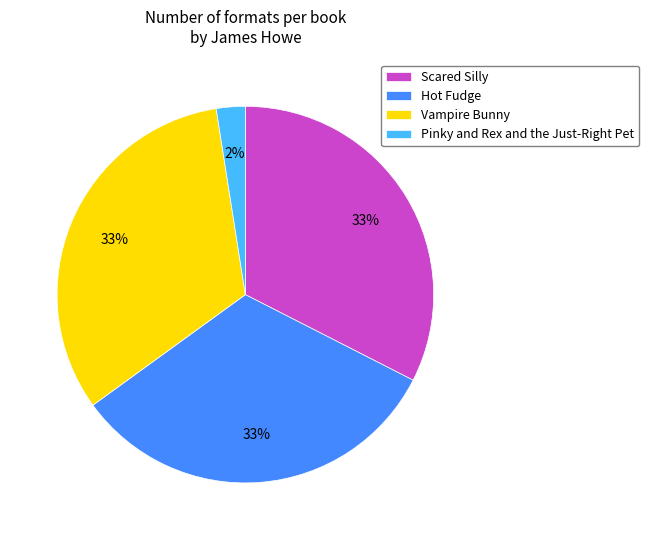

To the nearest percent, what is the average slice percentage?

25%